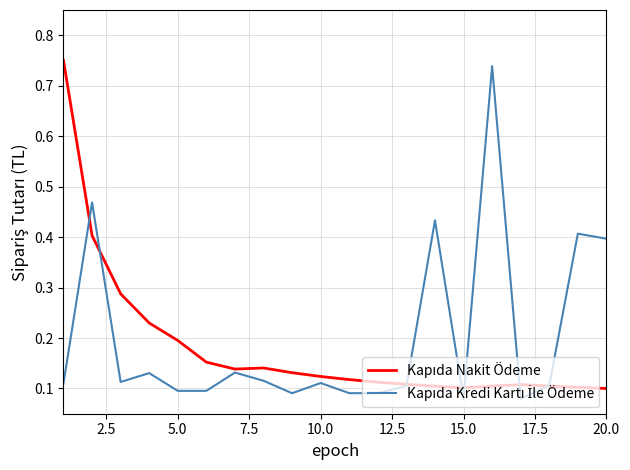

How many lines are shown in the chart?

2